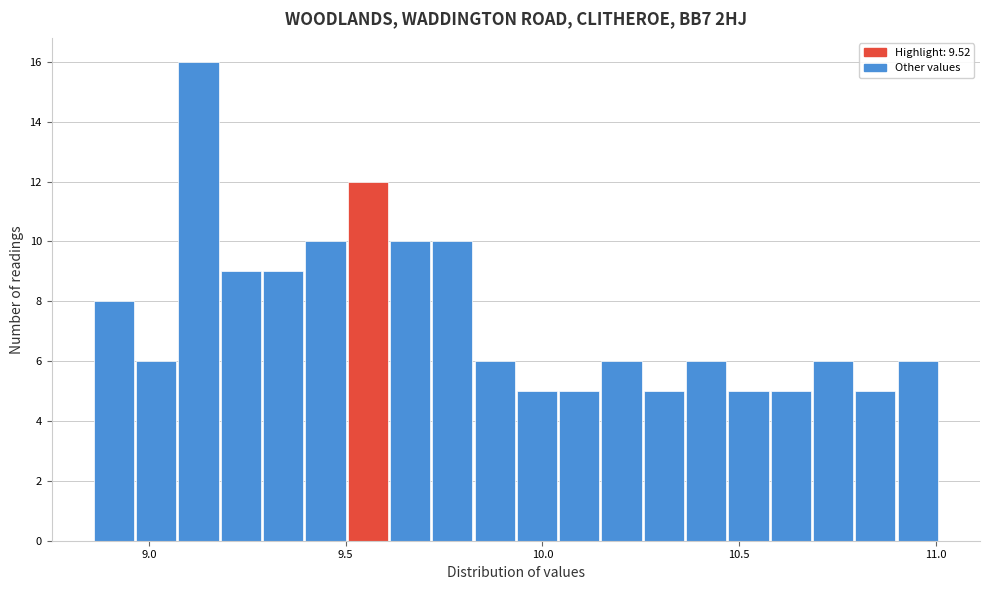

Read against the x-axis, roughly where is the centre of the tallest bar?

9.15